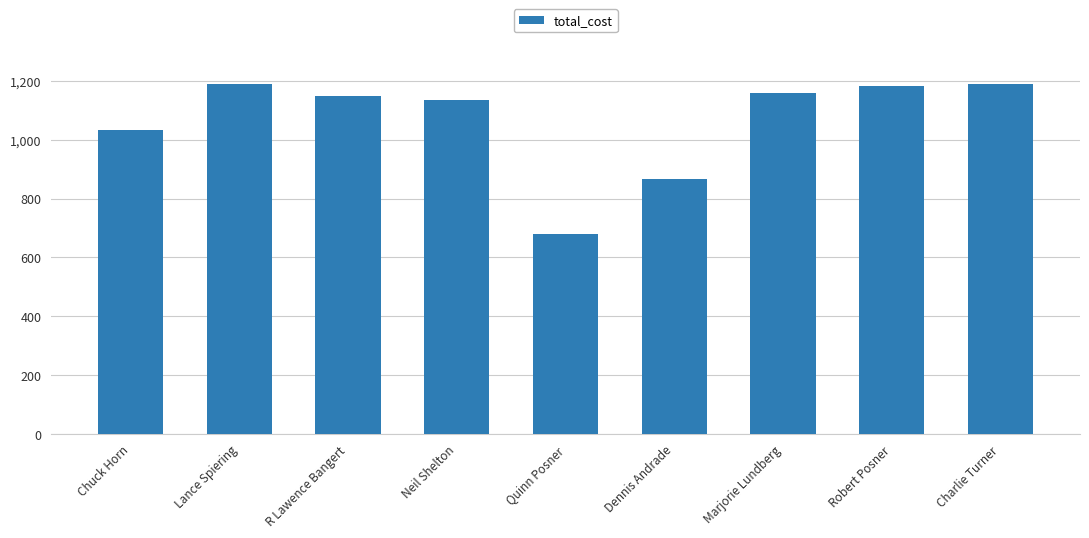

What is the ratio of the value at Dennis Andrade to the value at Lance Spiering?

0.7